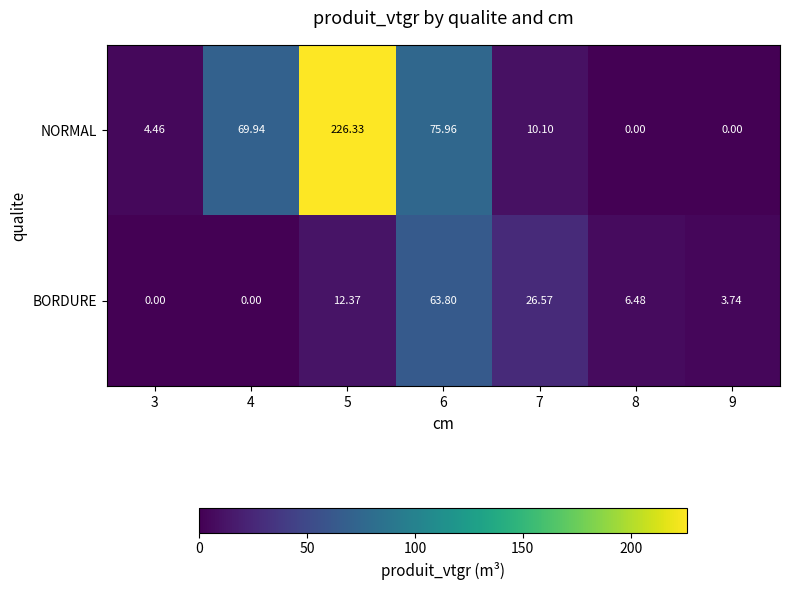

Which series has the largest total across all categories?

NORMAL